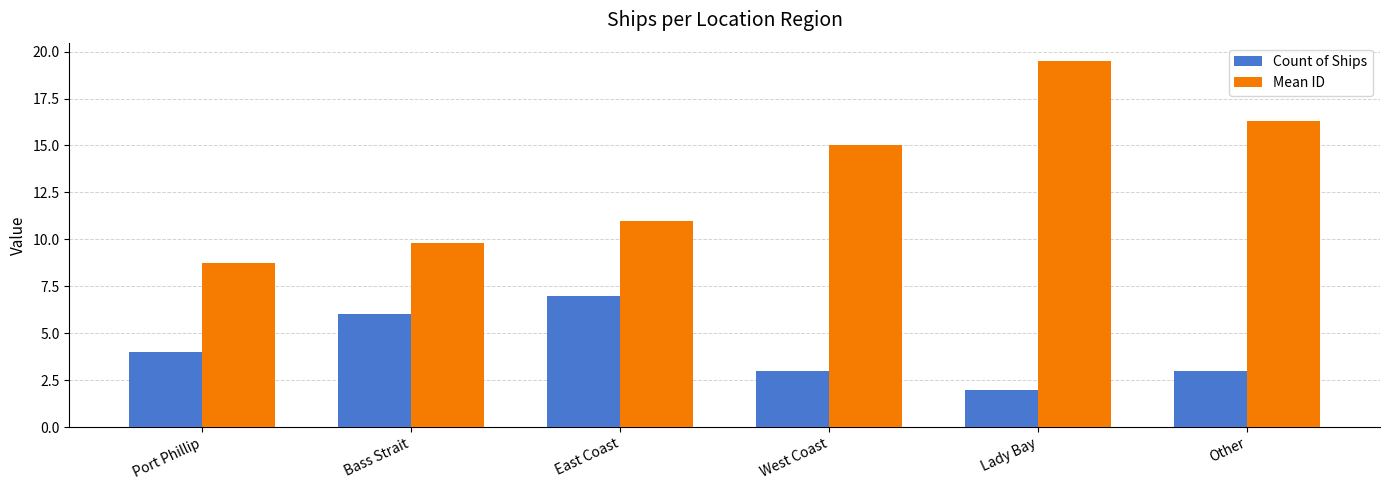

What is the label of the 6th bar from the left?

Other